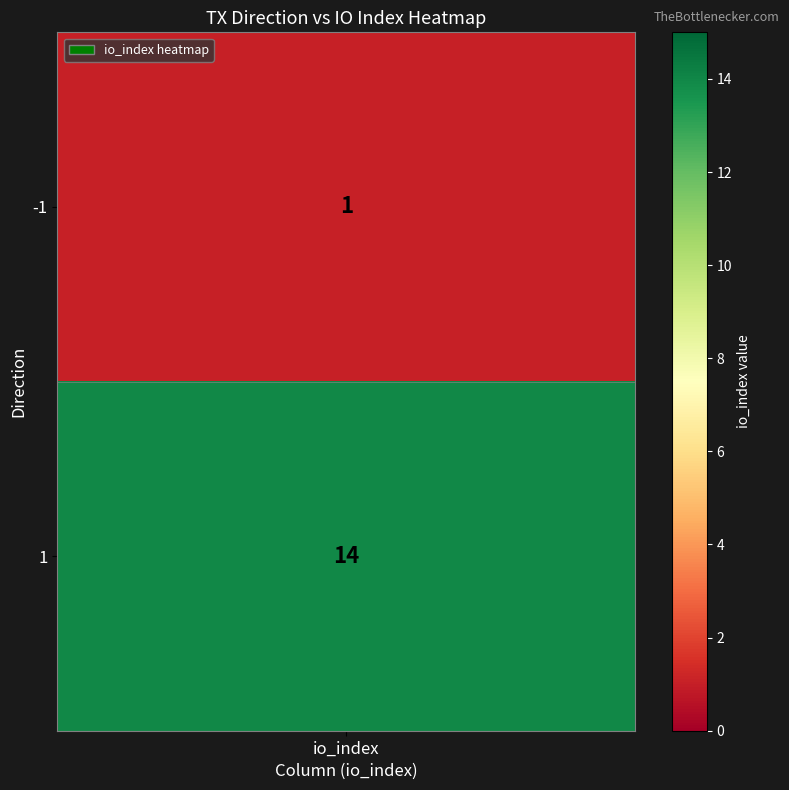

What is the ratio of the value at -1 to the value at 1?

0.1